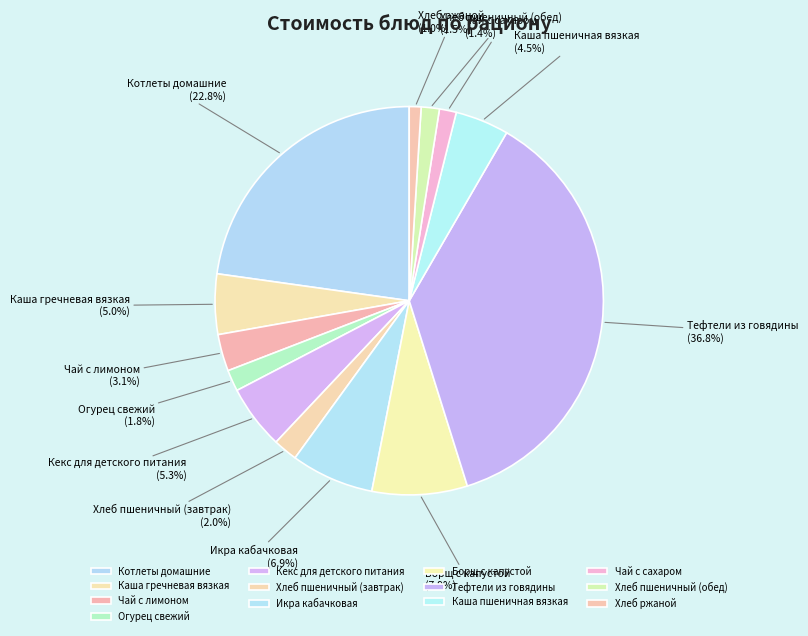

To the nearest percent, what is the difference between the Кекс для детского питания and Чай с лимоном slice percentages?

2%